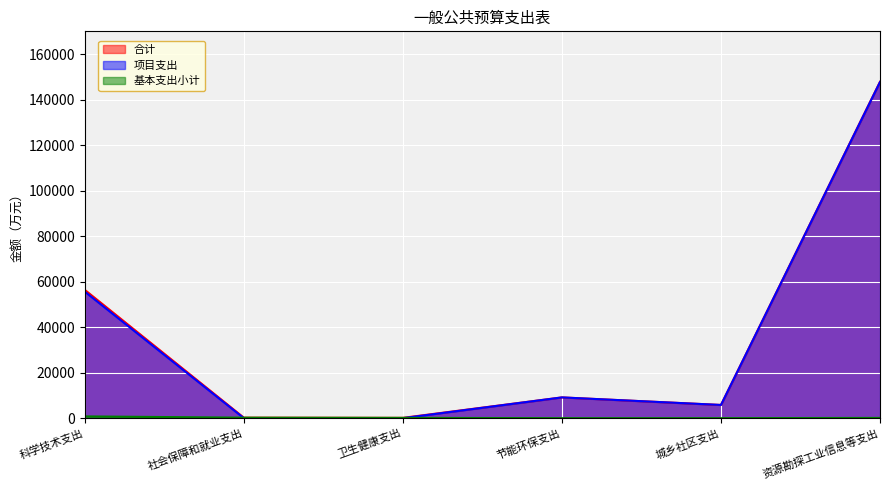

Does the chart display data point markers on the line(s)?

No